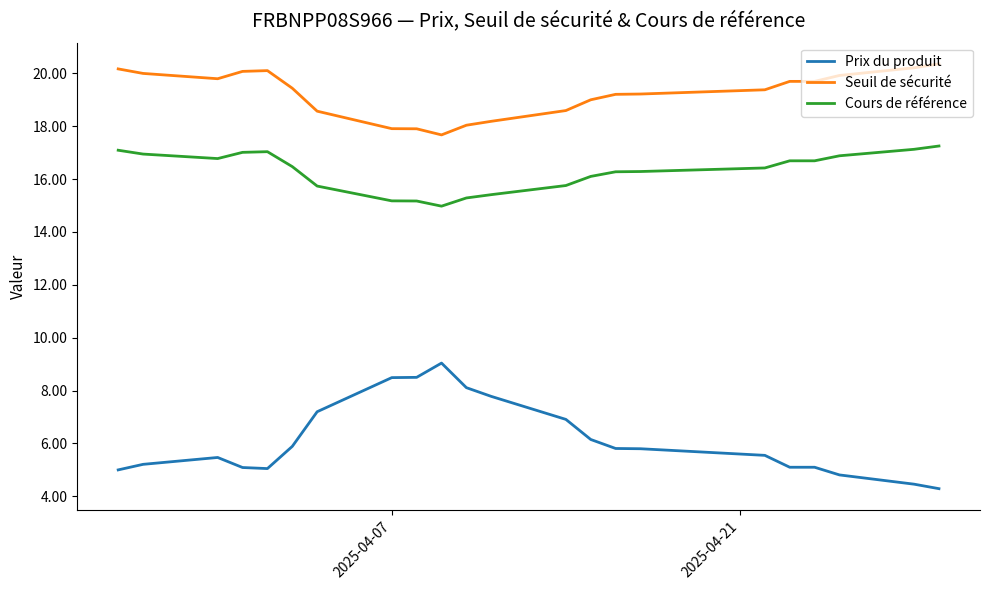

True or false: Prix du produit and Cours de référence cross at least once.

False